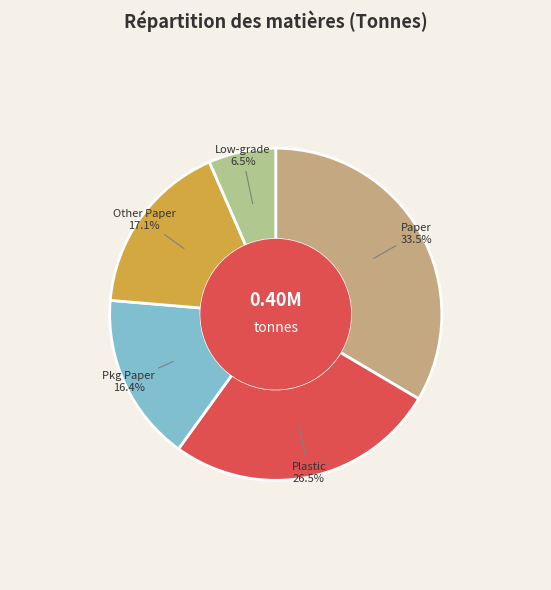

Is there any slice that represents more than half of the pie?

No